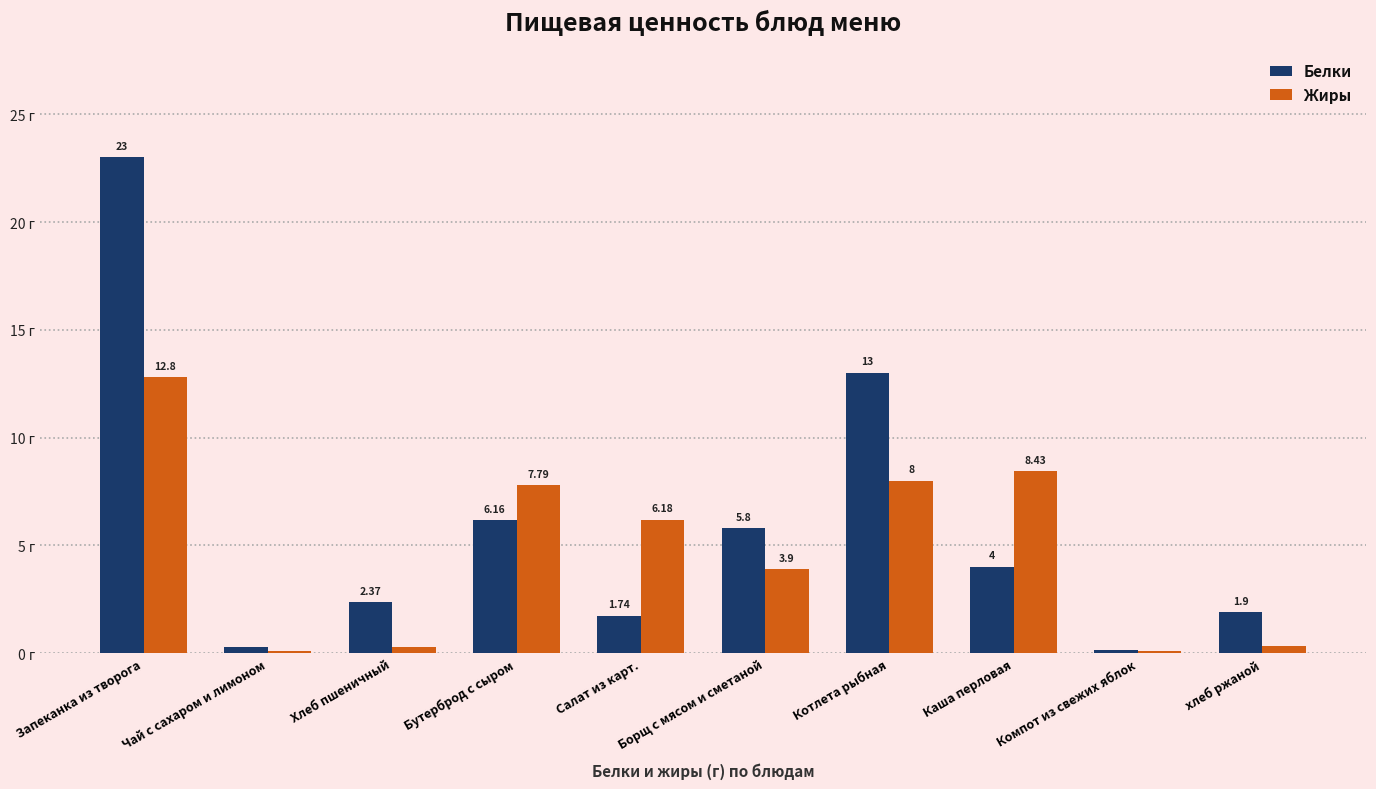

At which label does Белки first exceed 4?

Запеканка из творога